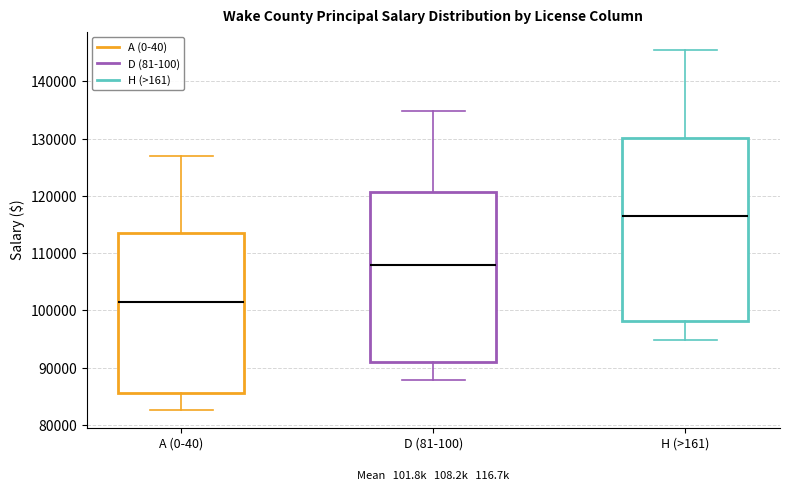

Where does the upper whisker of the box for H (>161) end on the y-axis? The values are not printed on the chart, so give them approximately, as read against the axis.

146000